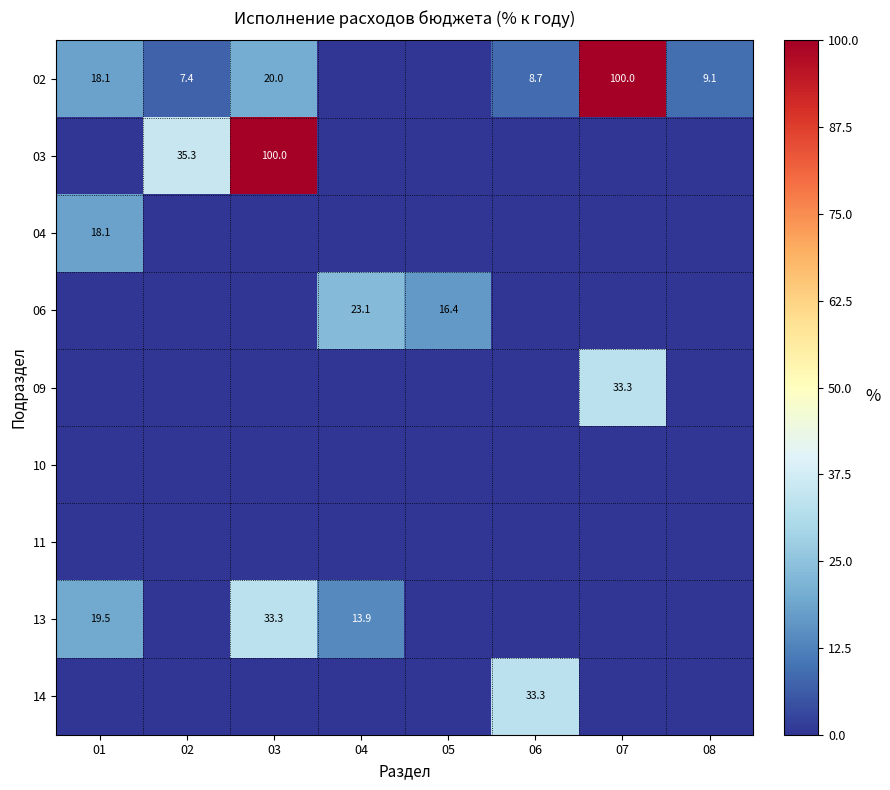

The value of 02 at 06 is 8.7. True or false?

True